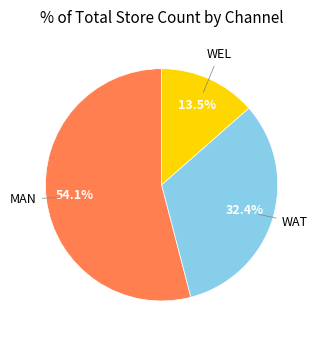

Is there a majority slice in this chart?

Yes